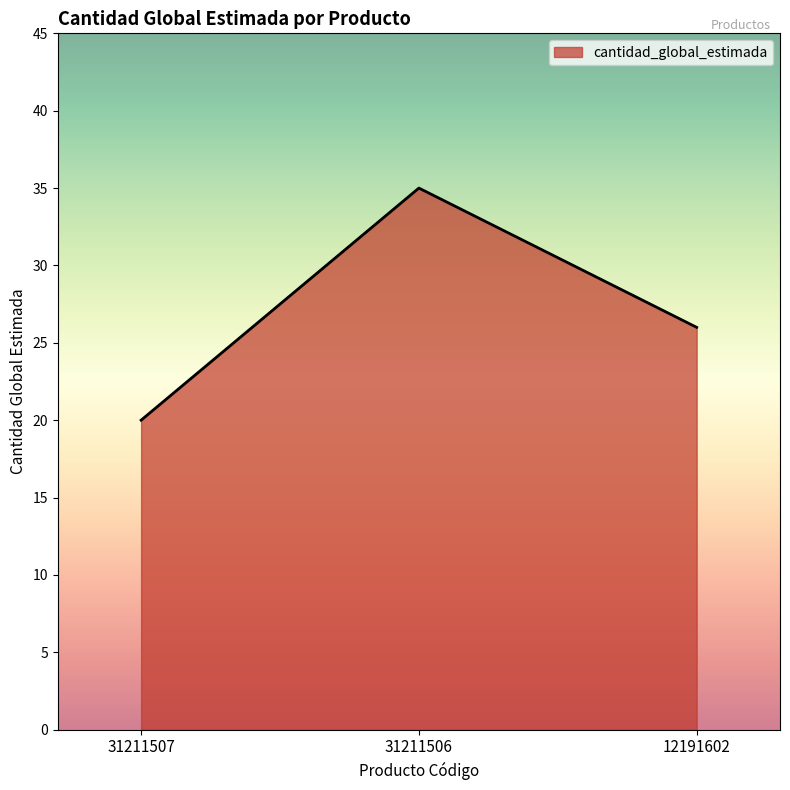

What is the difference between the values at 31211506 and 12191602?

9